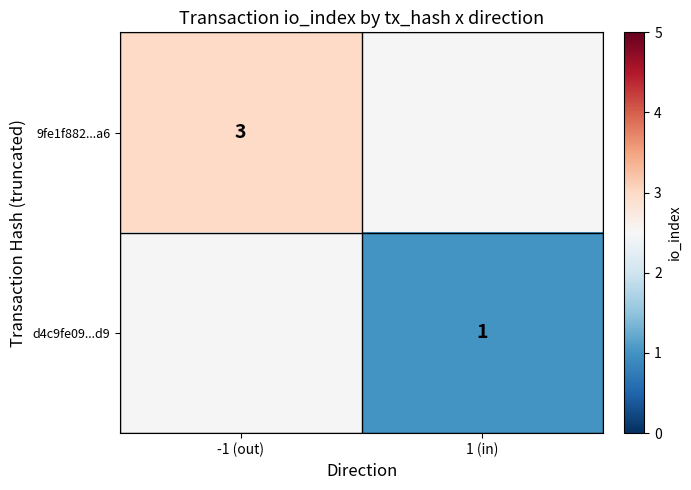

Count the number of data series in this chart.

2